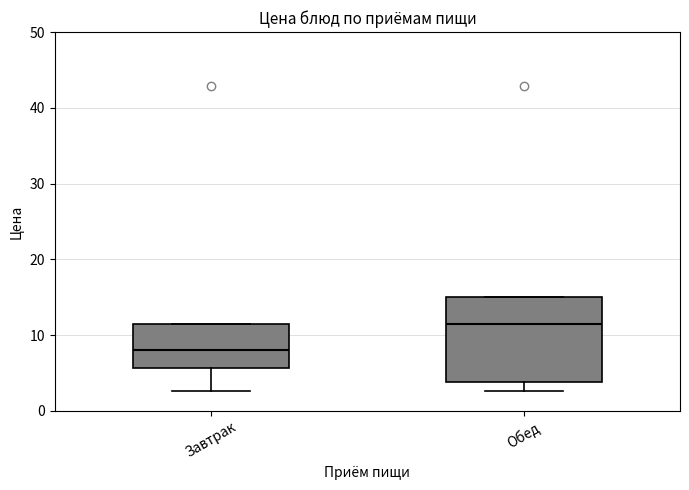

Where is the lower edge of the box for Обед on the y-axis? The values are not printed on the chart, so give them approximately, as read against the axis.

4